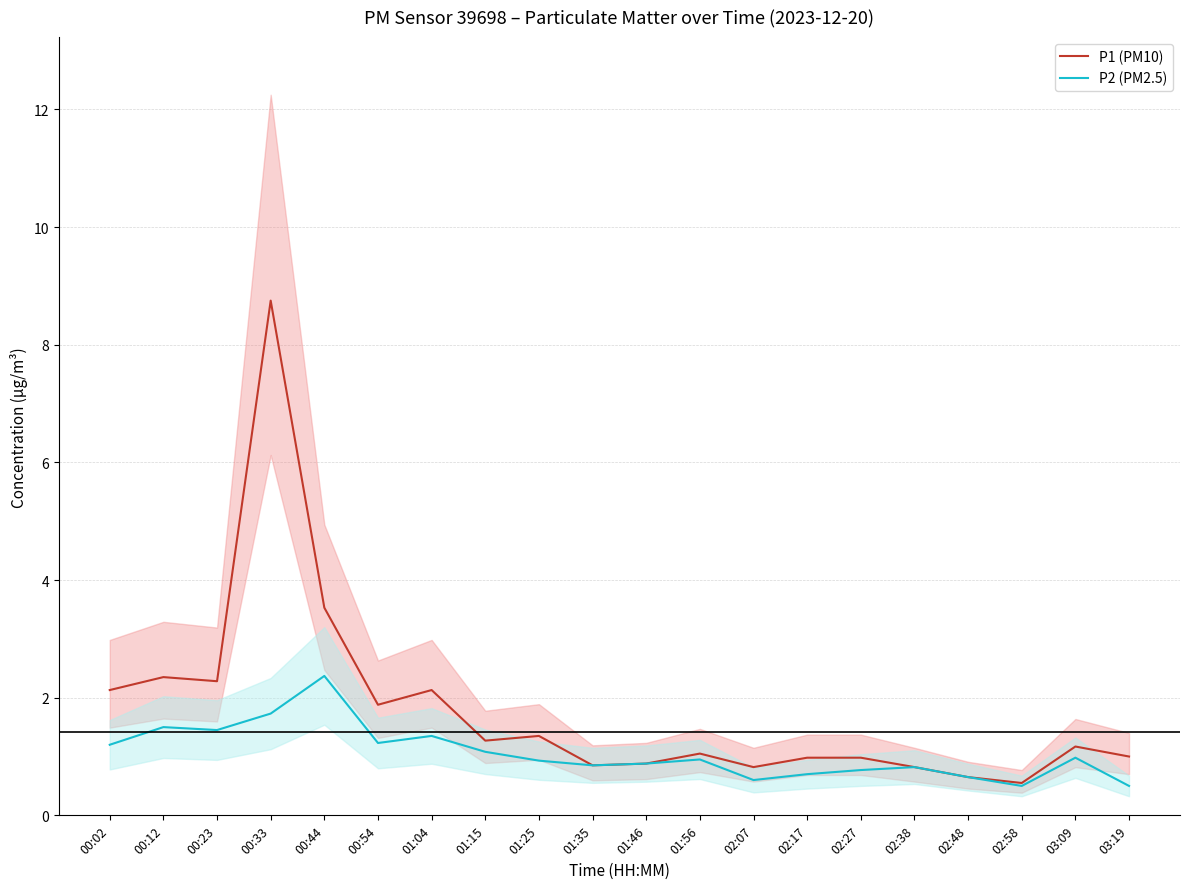

What is the difference between the P1 (PM10) values at 02:07 and 01:15?

0.5